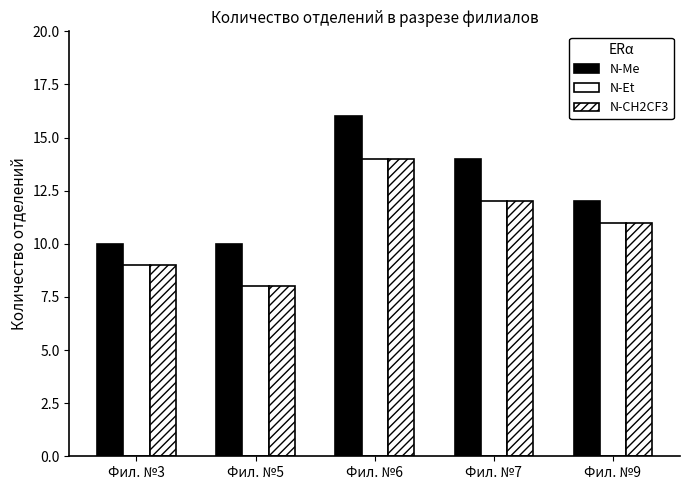

Are the bars grouped side by side (vs. stacked)?

Yes